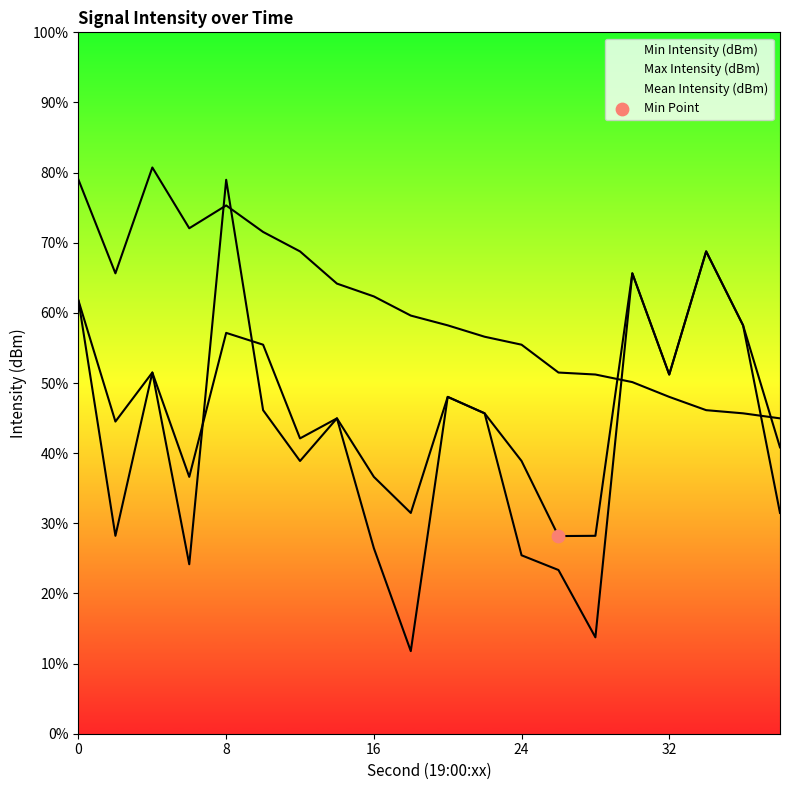

At which category is the sum across all series the highest?

8